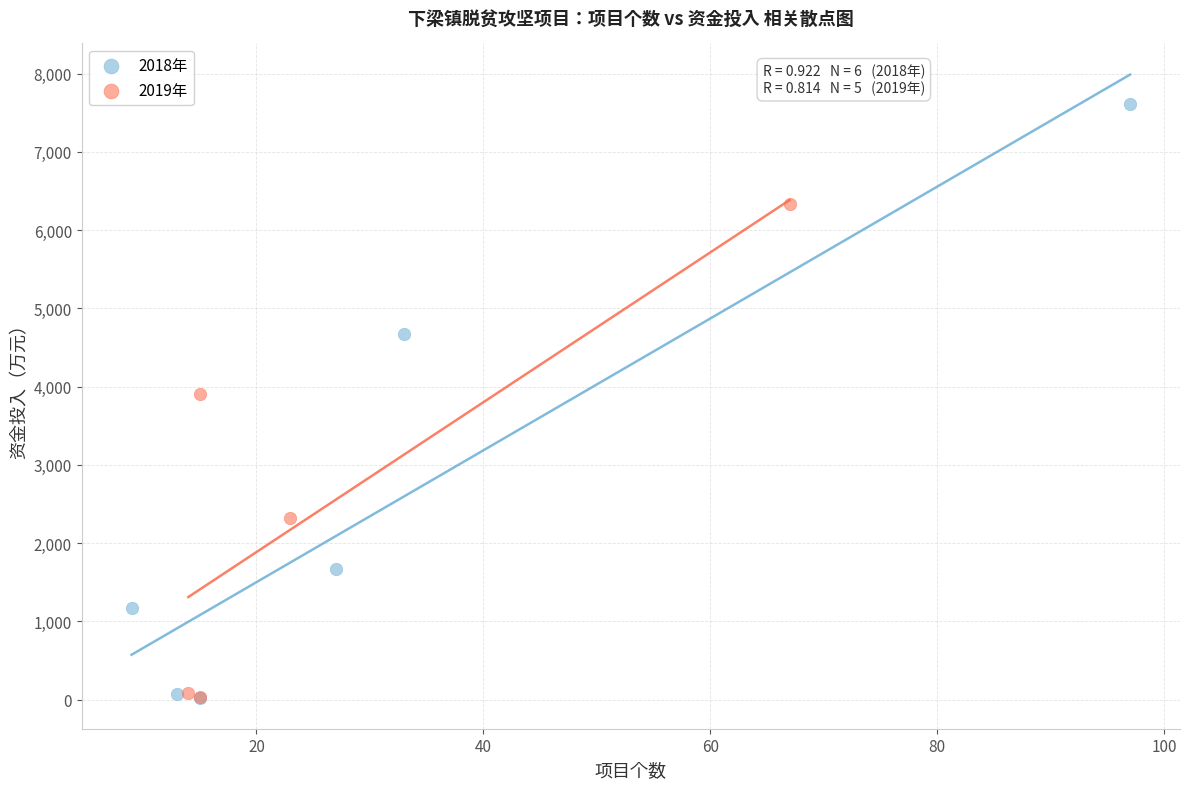

Which series has the largest Y range (max minus min)?

2018年